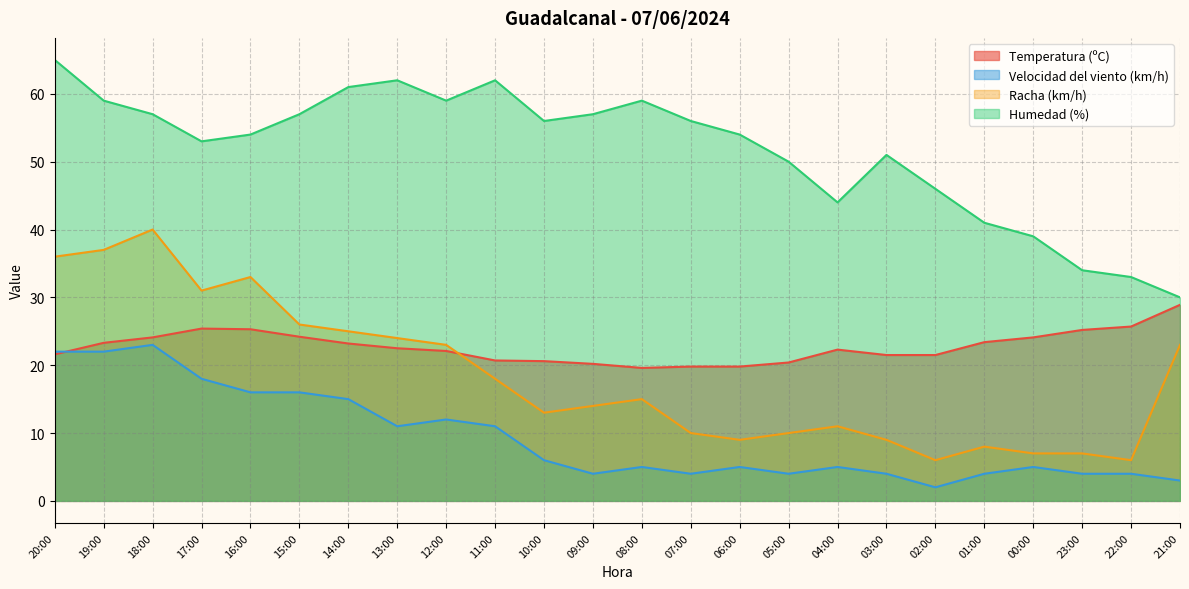

At which category does Velocidad del viento (km/h) reach its first local valley?

13:00